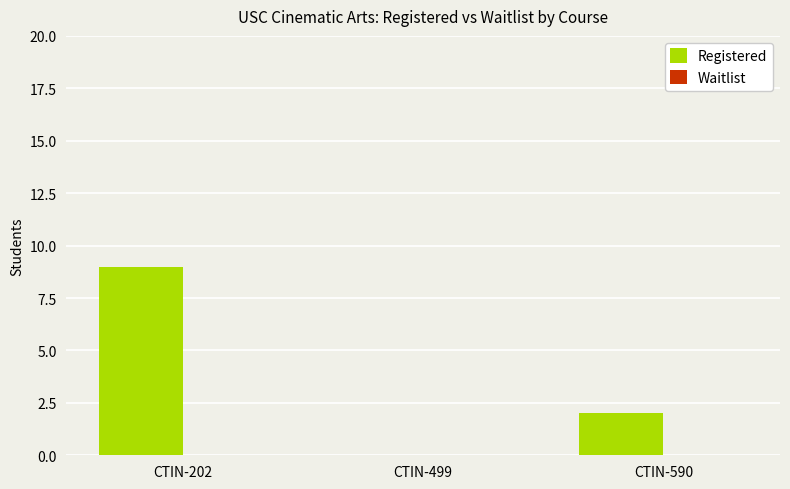

What is the change in value from CTIN-202 to CTIN-590?

-7